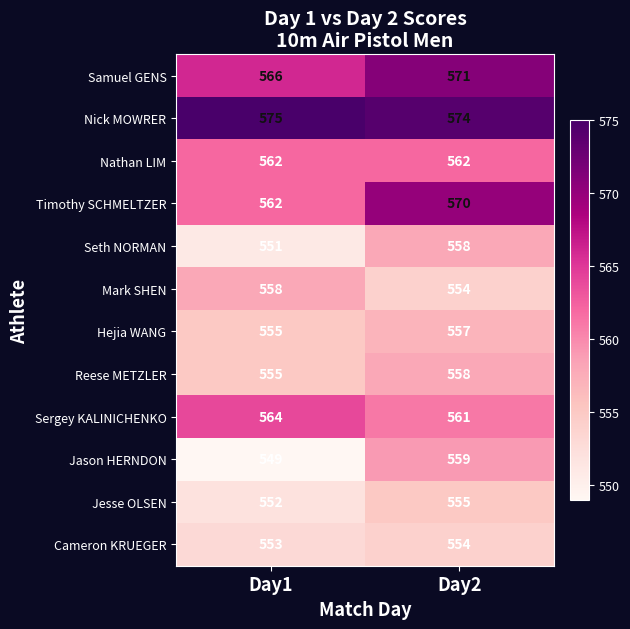

What is the sum of the Hejia WANG values at Day2 and Day1?

1112